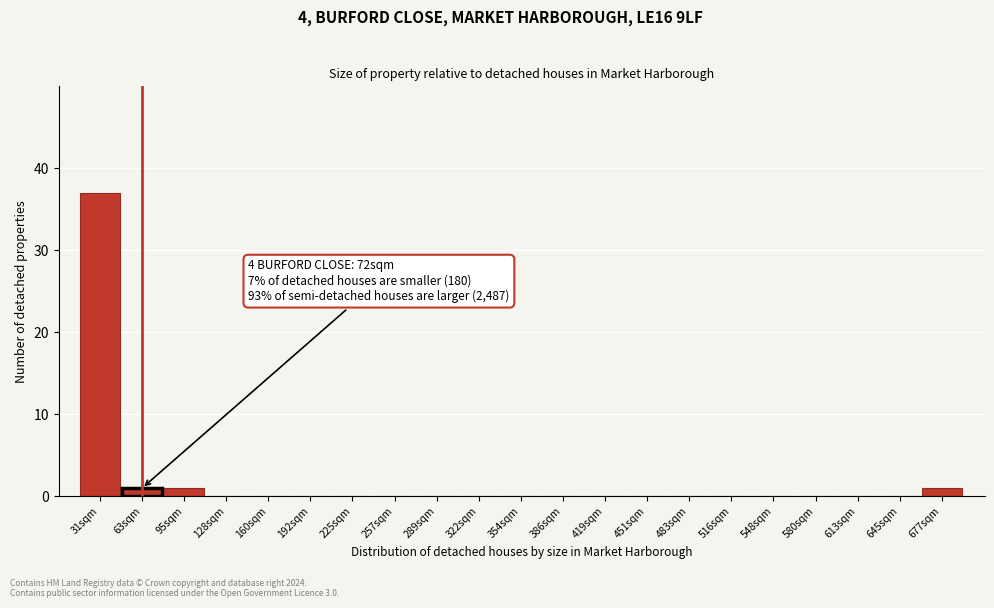

Reading left to right, extract all data points from this chart.

31sqm=37	63sqm=1	95sqm=1	128sqm=0	160sqm=0	192sqm=0	225sqm=0	257sqm=0	289sqm=0	322sqm=0	354sqm=0	386sqm=0	419sqm=0	451sqm=0	483sqm=0	516sqm=0	548sqm=0	580sqm=0	613sqm=0	645sqm=0	677sqm=1